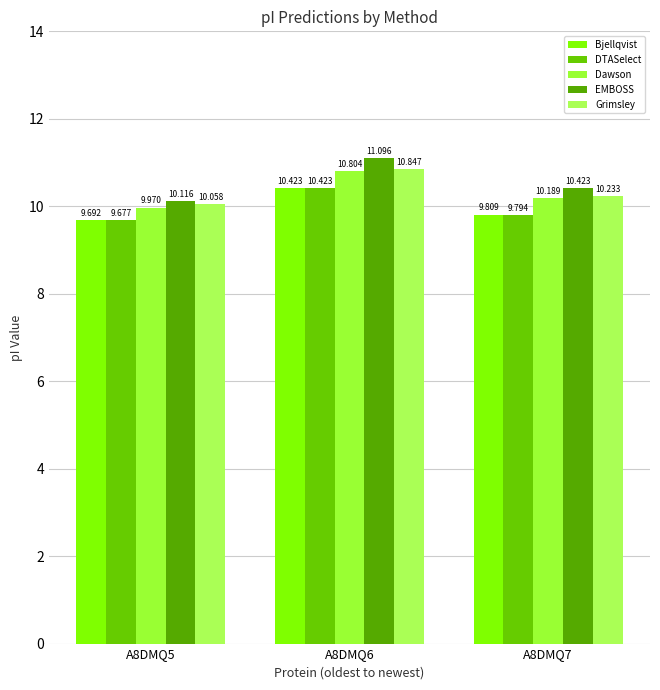

Is it true that Grimsley equals 4.7 at A8DMQ7?

False